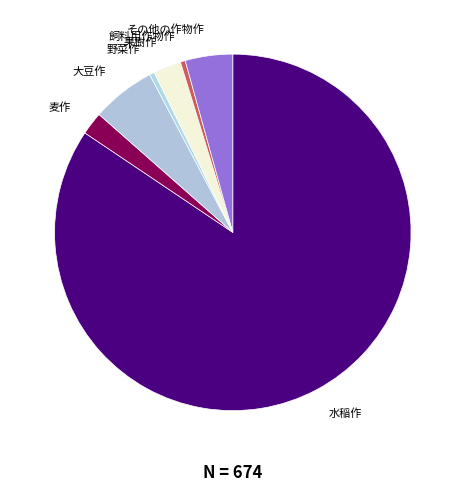

Which has a higher value, 大豆作 or 野菜作?

大豆作